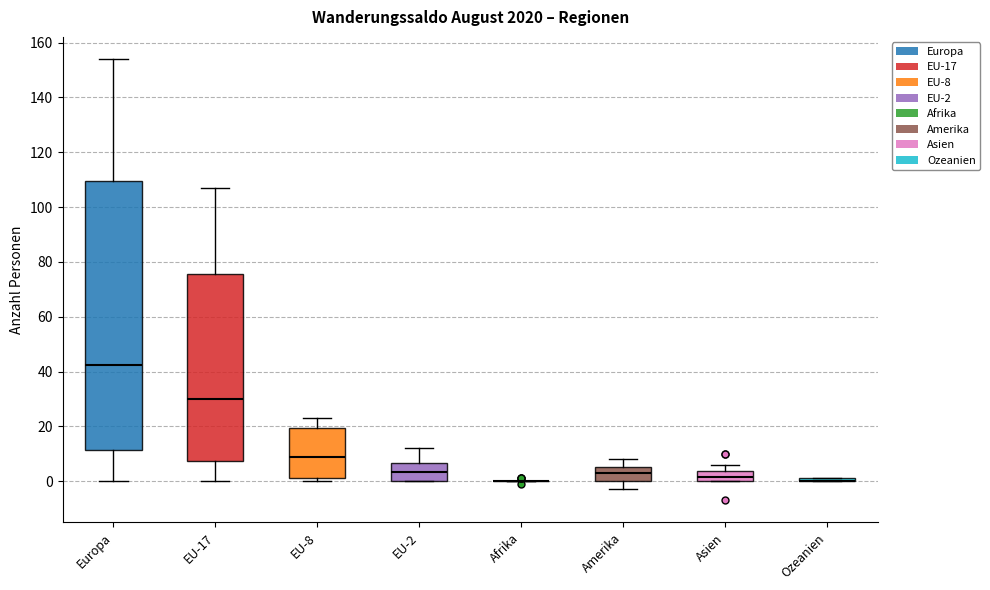

Reading left to right, transcribe this box plot: for each box, give where its median line is, the range the box spans, and where its two whiskers end, as read against the y-axis. The values are not printed on the chart, so give them approximately, as read against the axis.

Europa: median 42, box 12 to 110, whiskers 0 to 154
EU-17: median 30, box 8 to 76, whiskers 0 to 108
EU-8: median 10, box 2 to 20, whiskers 0 to 24
EU-2: median 4, box 0 to 6, whiskers 0 to 12
Afrika: box collapsed to a line at 0, whiskers 0 to 0
Amerika: median 4, box 0 to 6, whiskers -2 to 8
Asien: median 2, box 0 to 4, whiskers 0 to 6
Ozeanien: box collapsed to a line at 0, whiskers 0 to 2